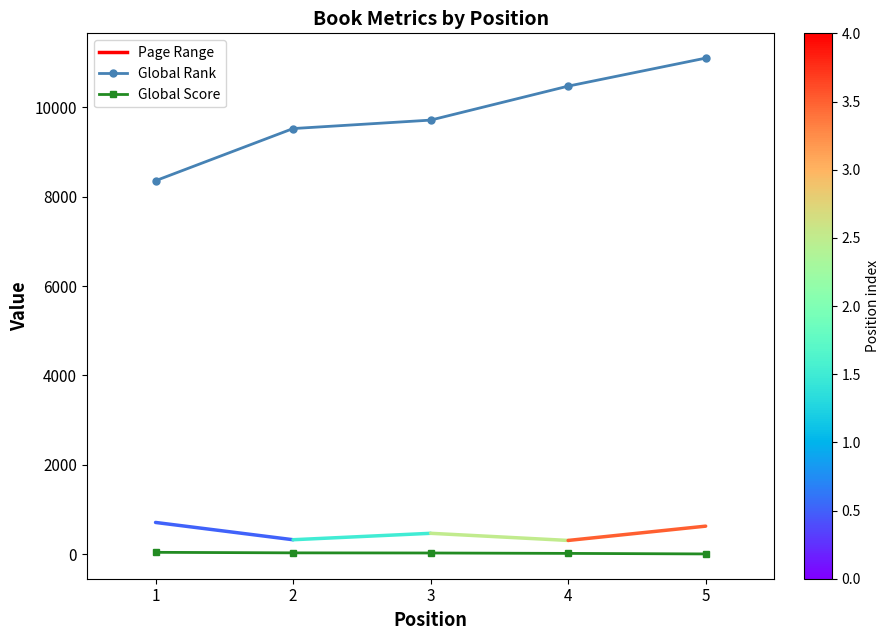

What is the value of the Global Rank point at the 2nd from the left?

9526